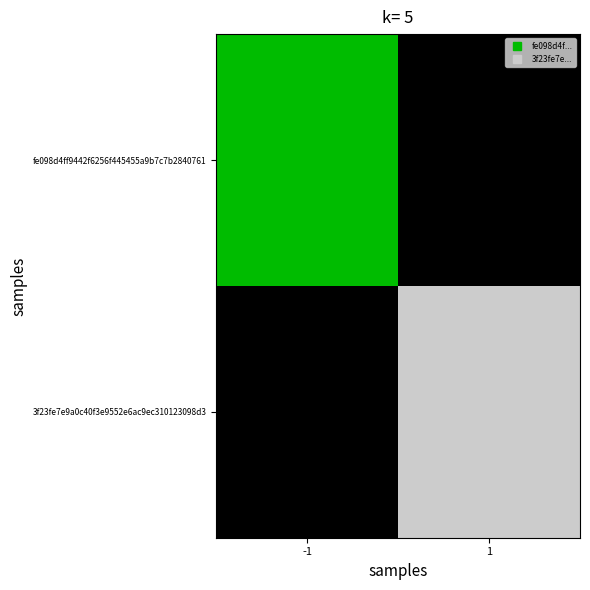

Reading left to right, transcribe all the data shown in this chart.

fe098d4ff9442f6256f445455a9b7c7b2840761: -1=2	1=0
3f23fe7e9a0c40f3e9552e6ac9ec310123098d3: -1=0	1=4